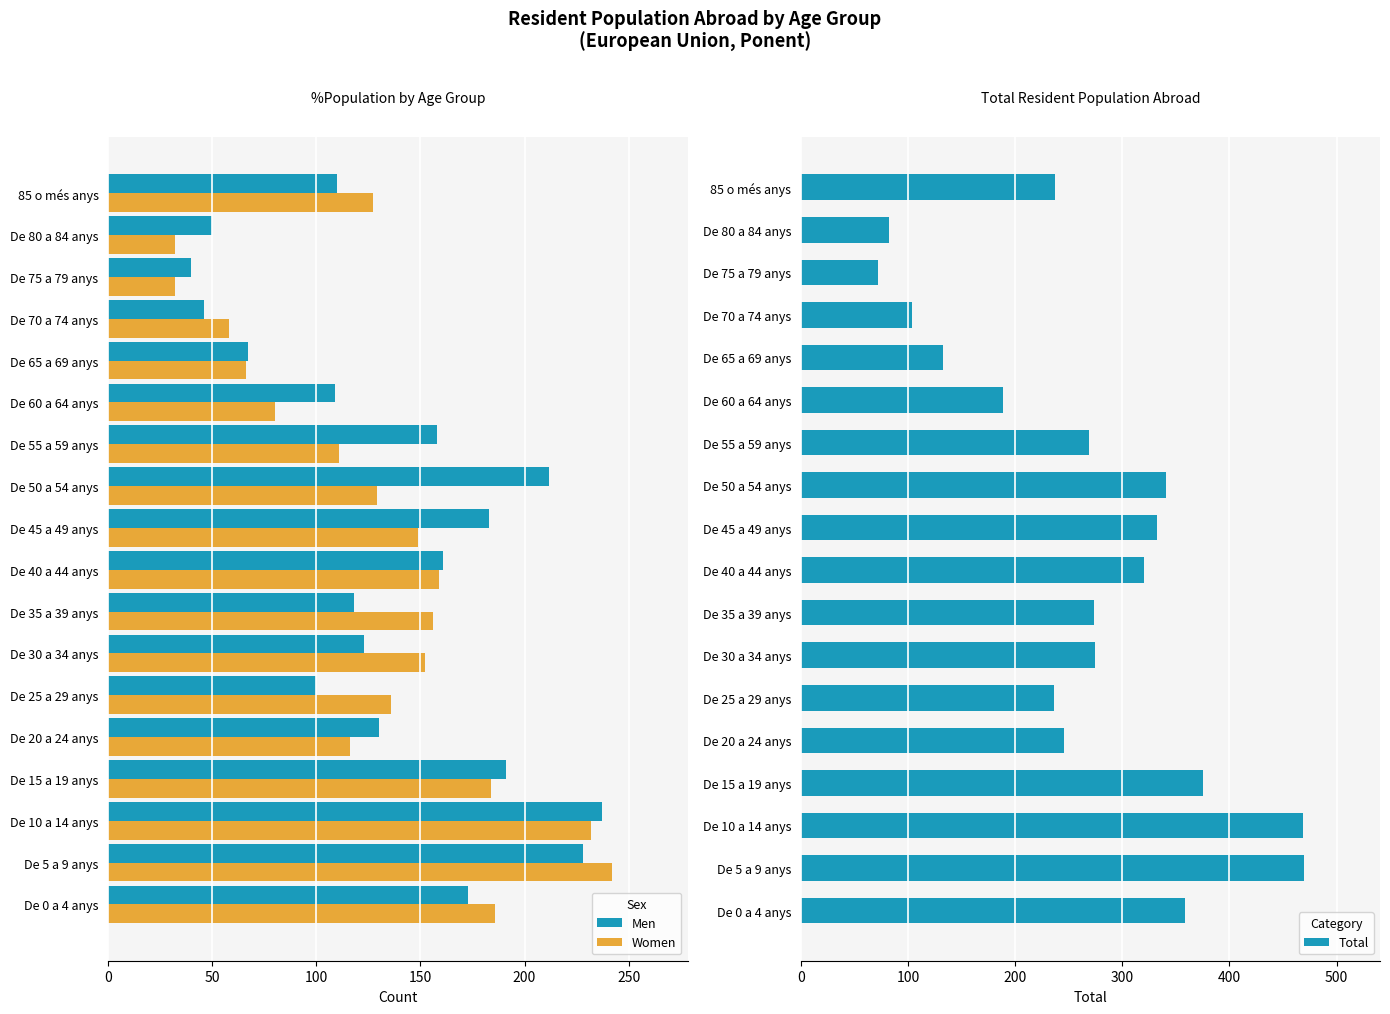

What value does the Men series have at De 10 a 14 anys?

237